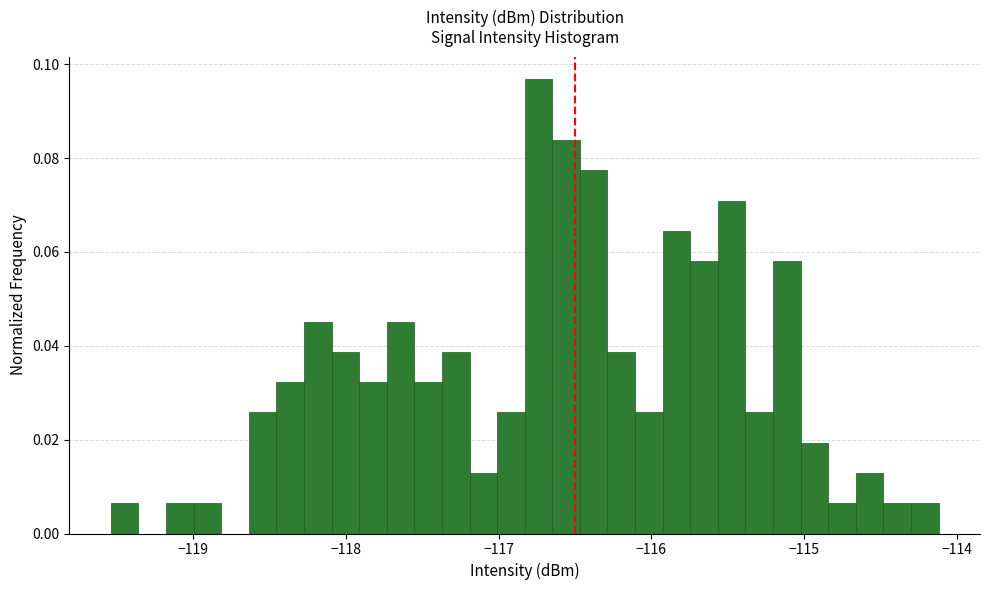

Around what value on the x-axis is the tallest bar? Give the approximate position of its centre, as read against the axis.

-116.7